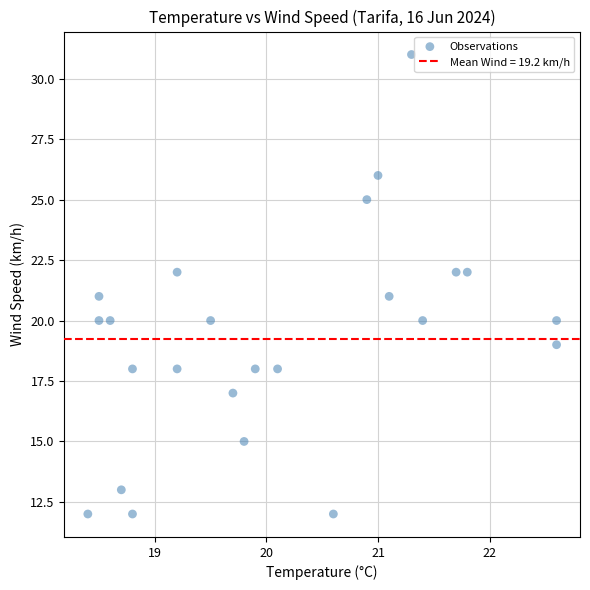

What is the range of Y values (max minus min)?

19